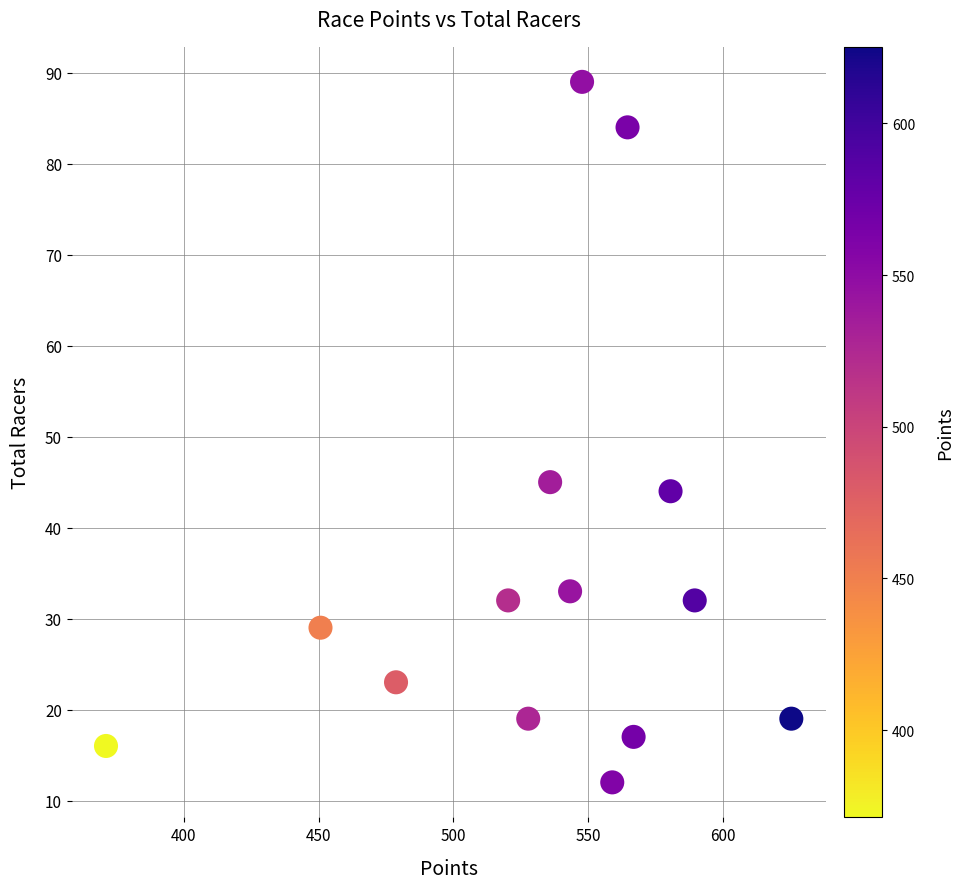

What is the range of Y values (max minus min)?

77